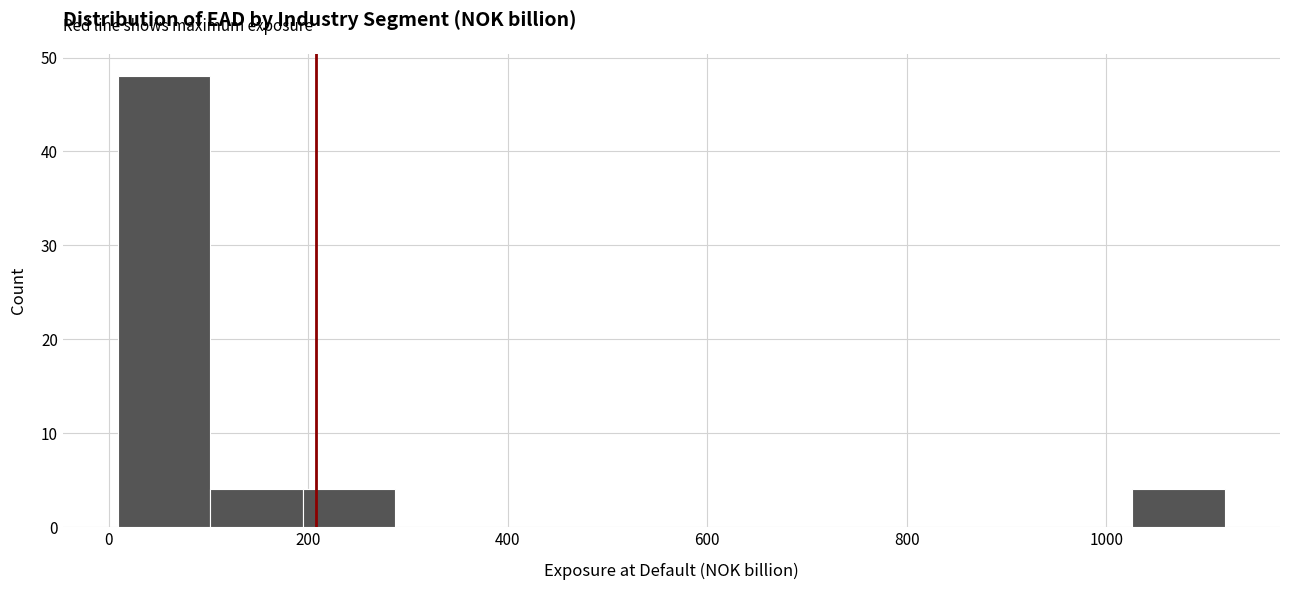

Which range on the x-axis has the tallest bar?

0 to 100